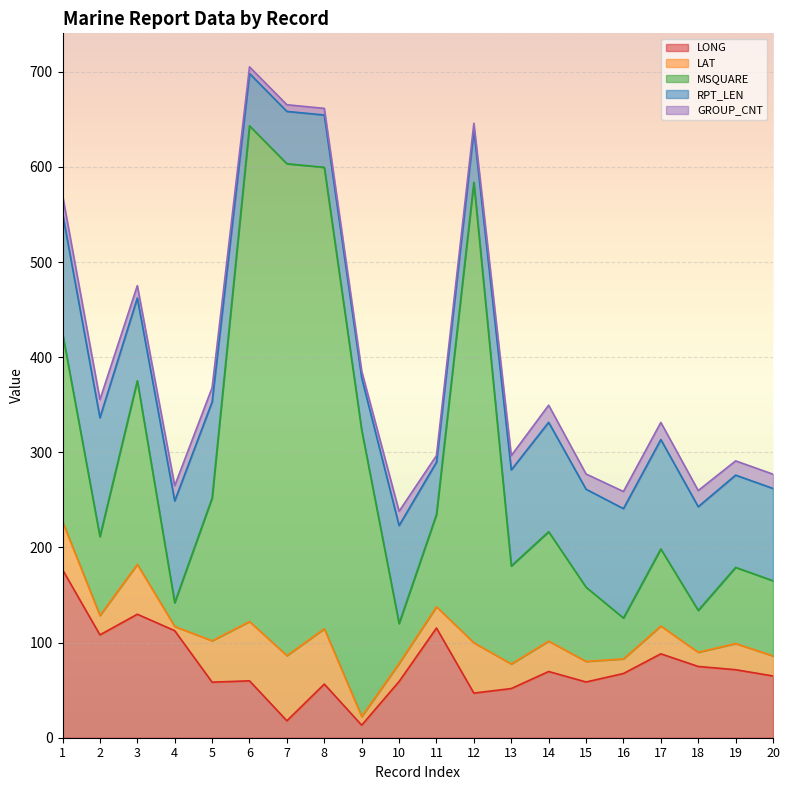

True or false: GROUP_CNT and LONG cross at least once.

False